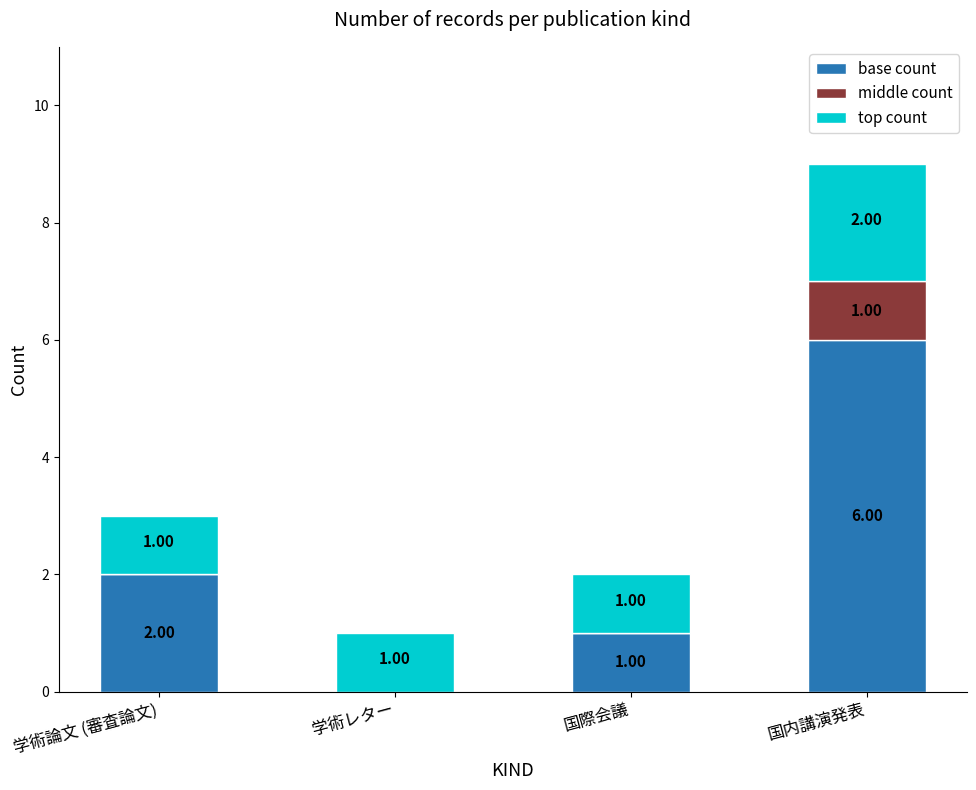

What is the total value across all series at 学術論文 (審査論文)?

3